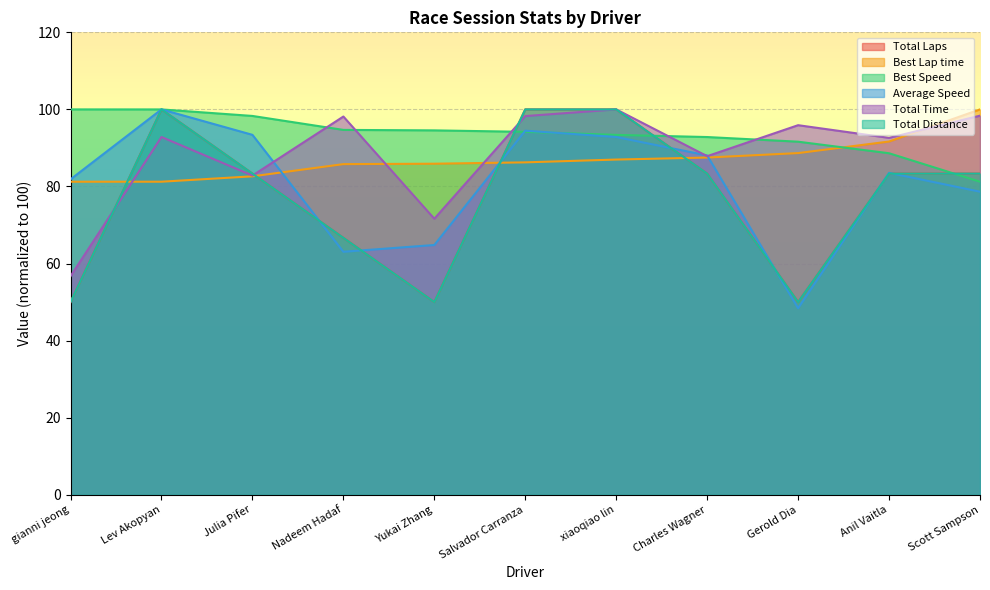

What is the label of the 7th point from the right?

Yukai Zhang